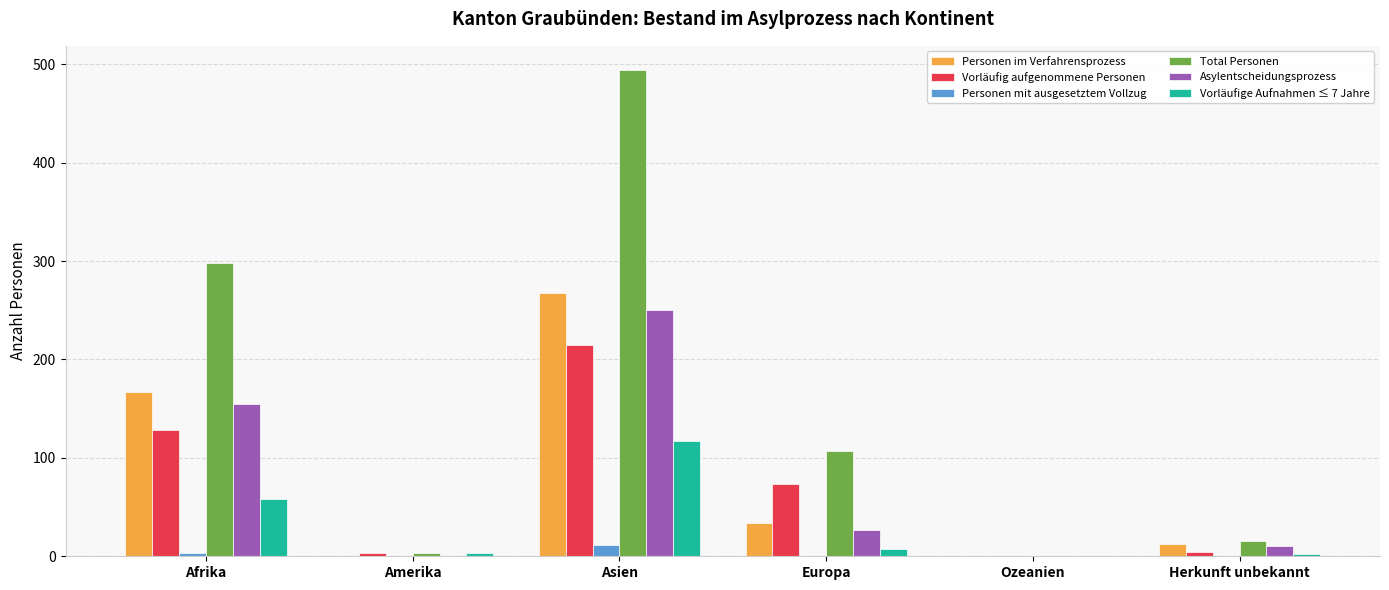

How many categories are shown in the chart?

6